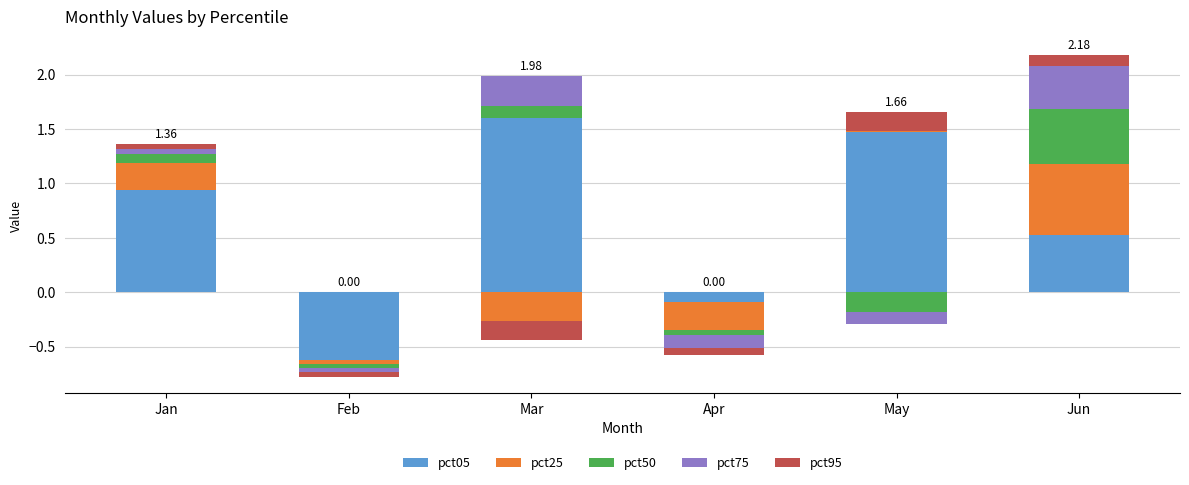

At which label does pct05 reach its minimum?

Feb